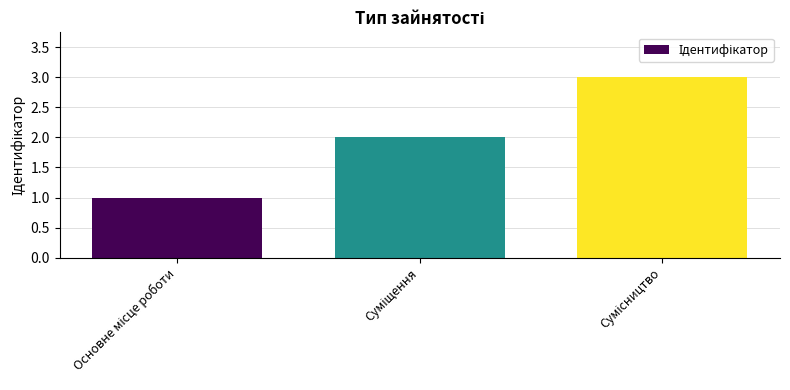

What is the maximum value shown in the chart?

3